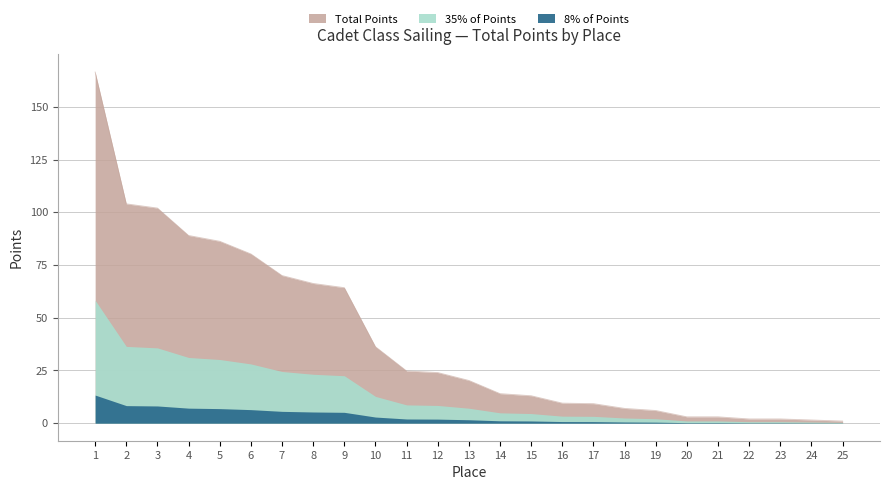

What is the change in value from 1 to 13?

-146.2